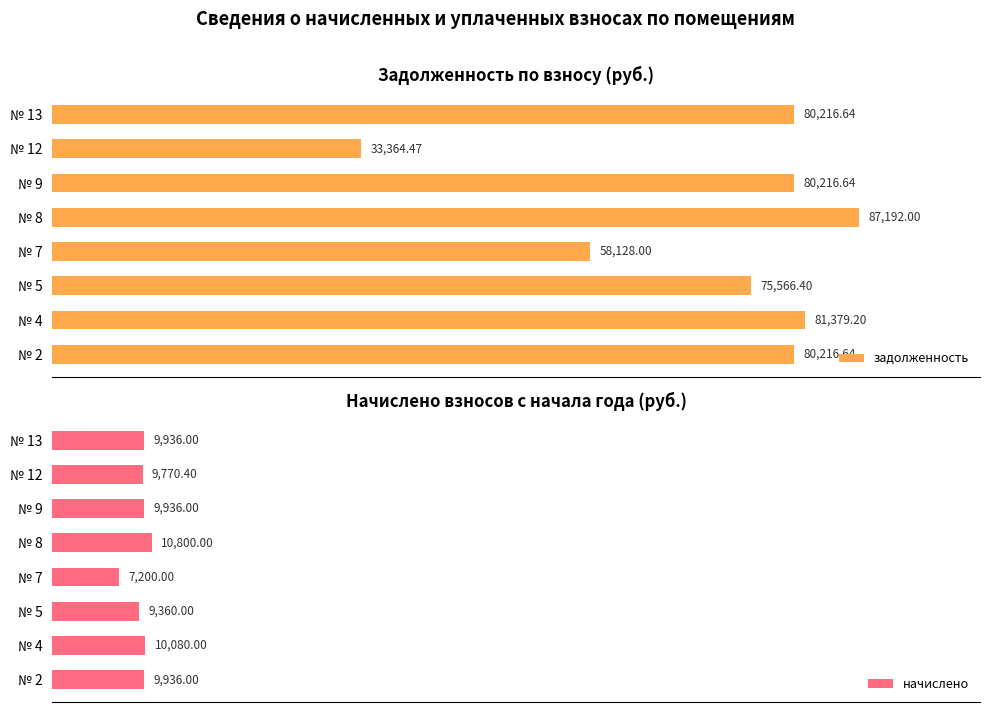

Reading left to right, extract all data points from this chart.

задолженность: 80216.6	81379.2	75566.4	58128.0	87192.0	80216.6	33364.5	80216.6
начислено: 9936.0	10080.0	9360.0	7200.0	10800.0	9936.0	9770.4	9936.0